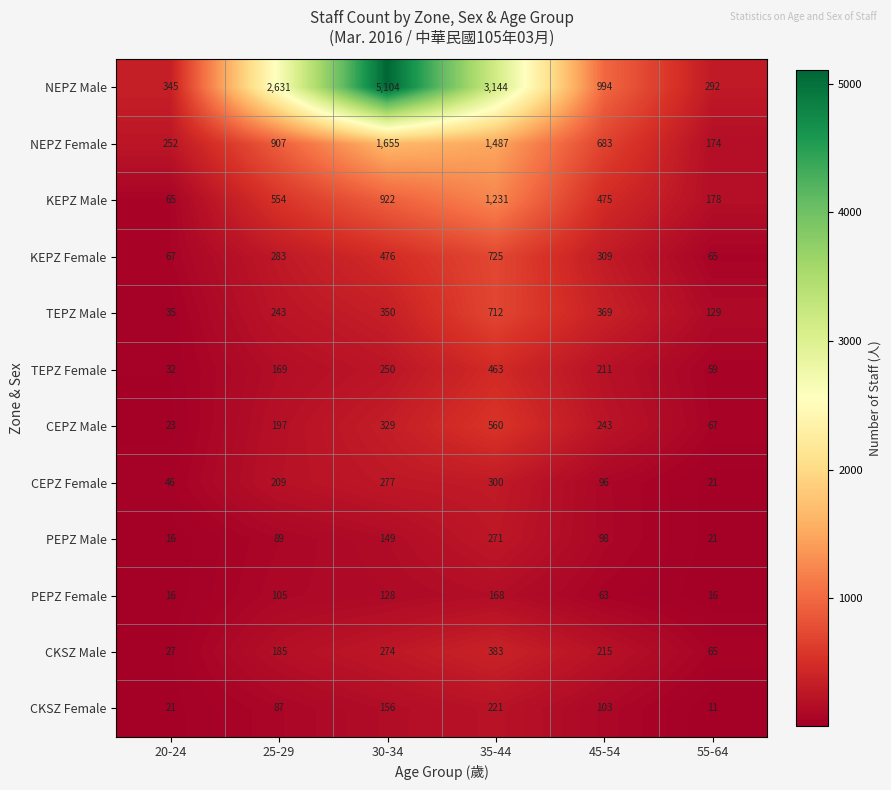

What is the difference between the highest and lowest values at 30-34?

4976